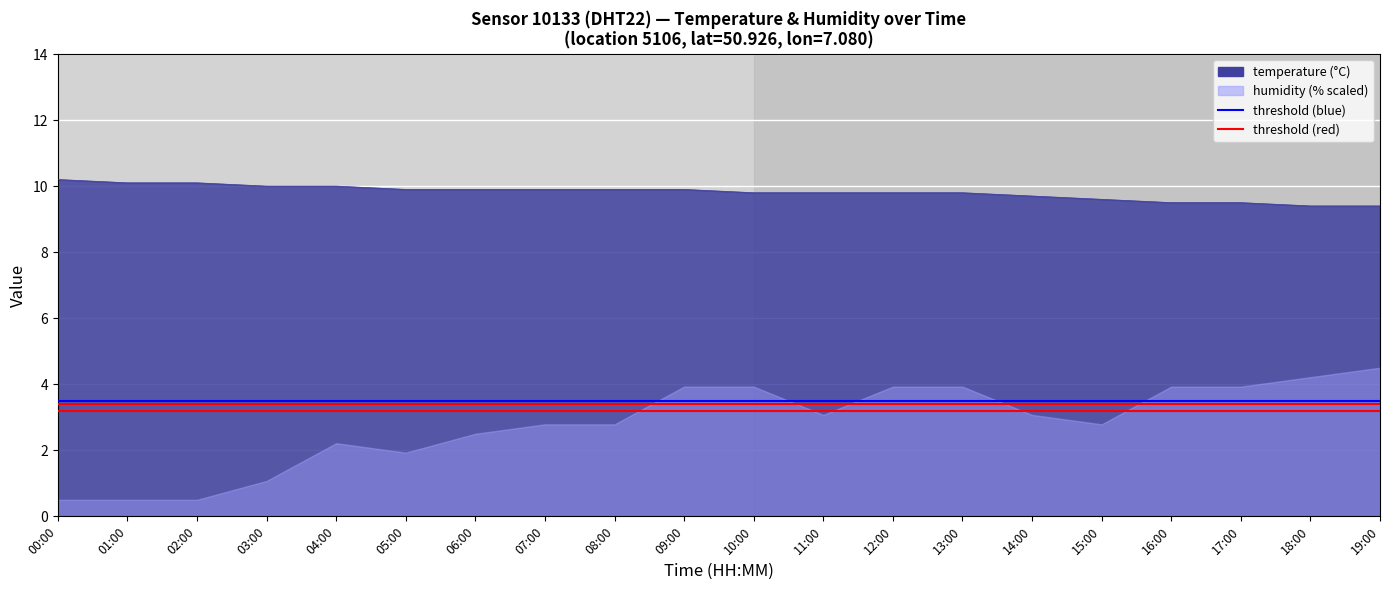

What is the value of the threshold (red1) point at the 1st from the left?

3.4